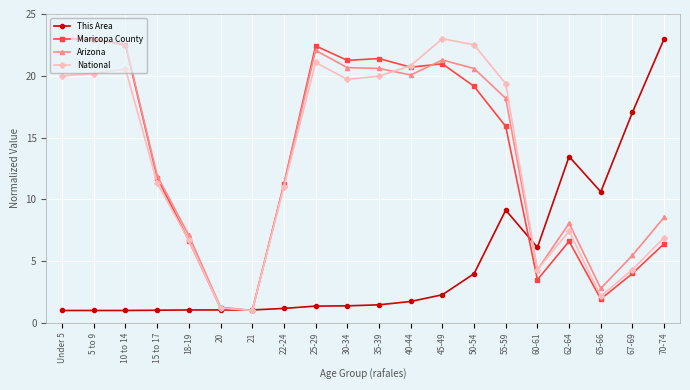

How many data points in Maricopa County are less than 15?

10